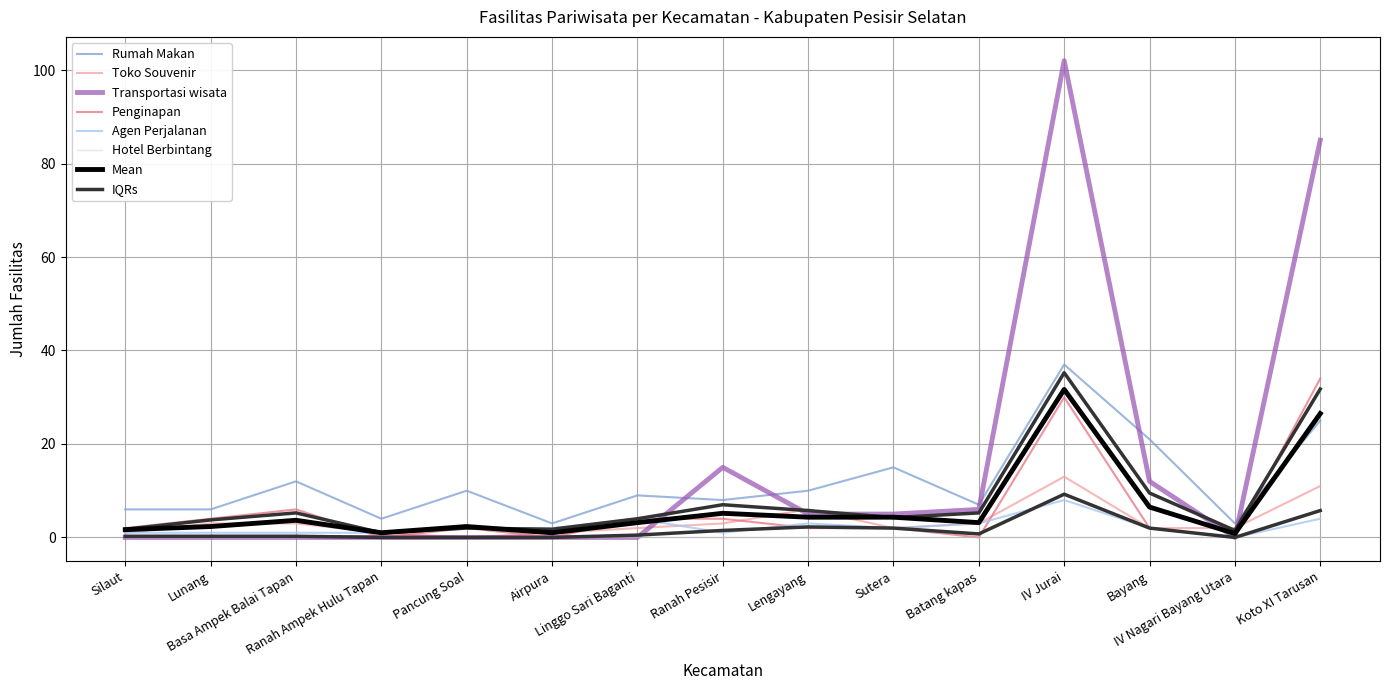

What is the difference between the Toko Souvenir values at Ranah Pesisir and Koto XI Tarusan?

8